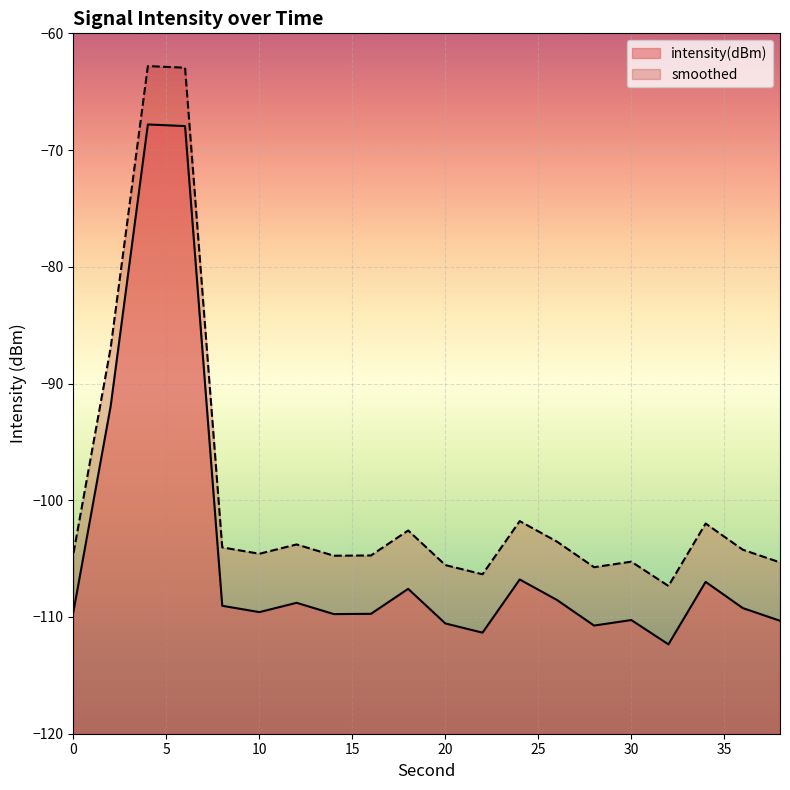

Rank the categories by value from highest to lowest.

4, 6, 2, 24, 34, 18, 26, 12, 8, 36, 0, 10, 16, 14, 30, 38, 20, 28, 22, 32